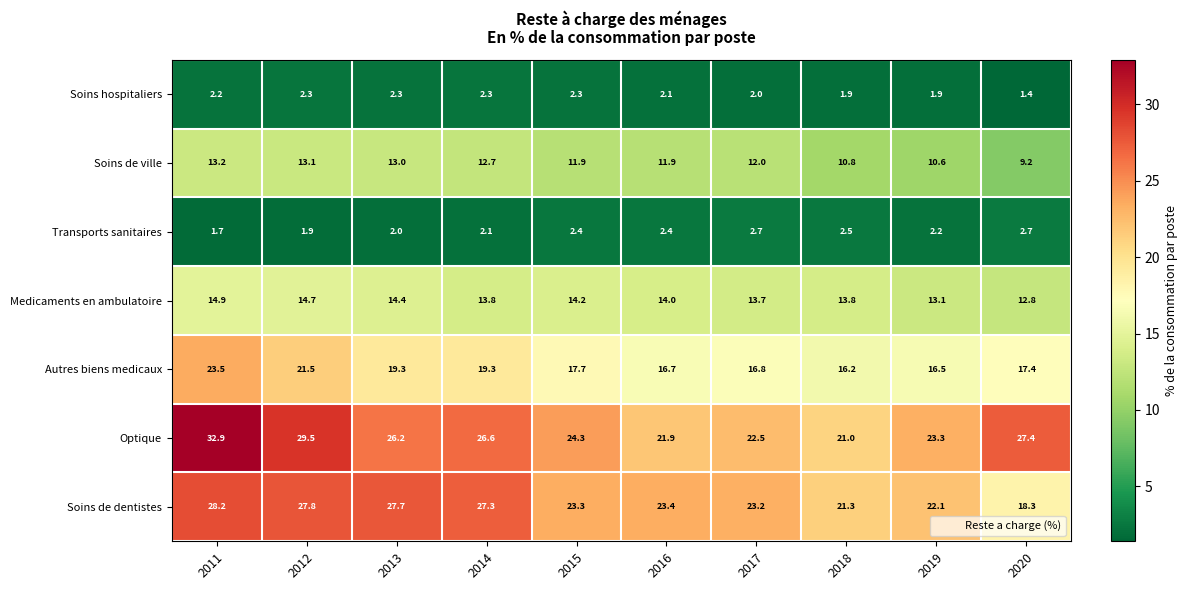

Which series has the largest range (max minus min)?

Optique